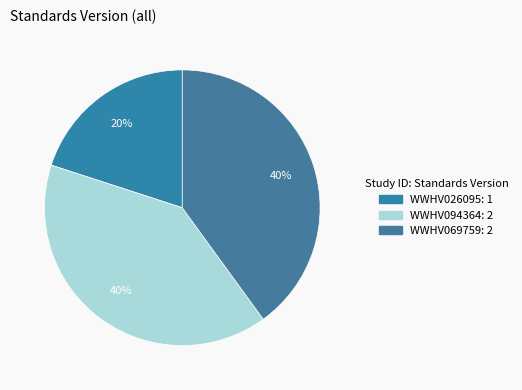

Which slice is the smallest?

WWHV026095